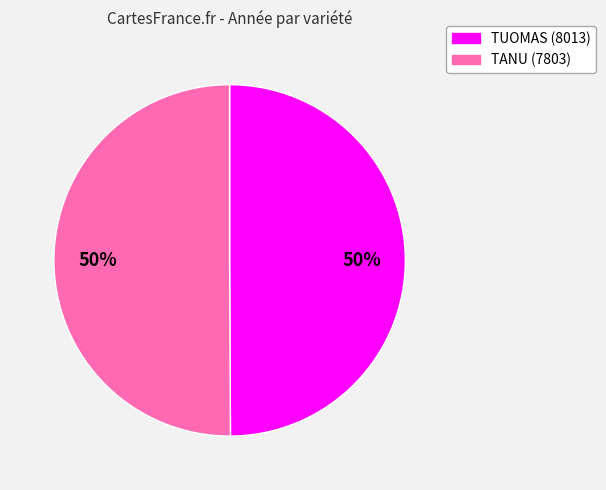

Do TANU (7803) and TUOMAS (8013) together represent more than half of the pie?

Yes